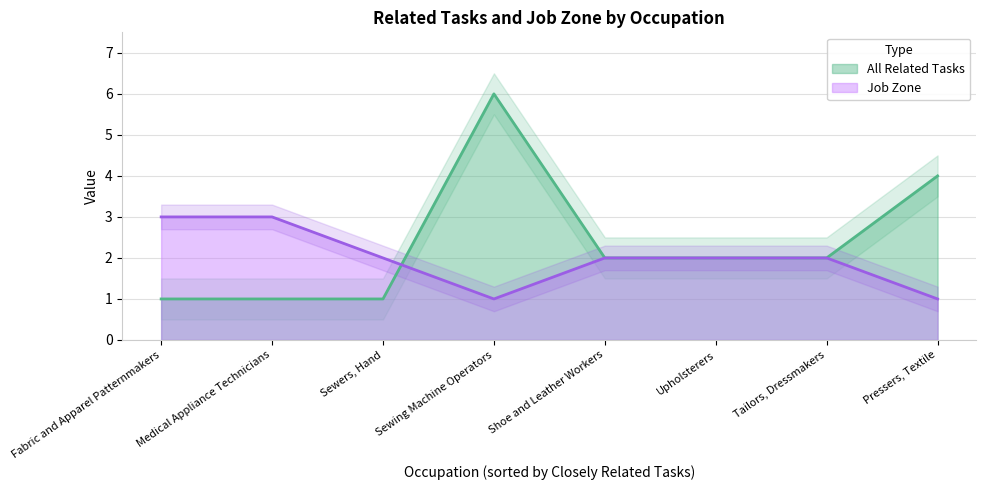

The All Related Tasks series shows 1 at Fabric and Apparel Patternmakers. True or false?

True